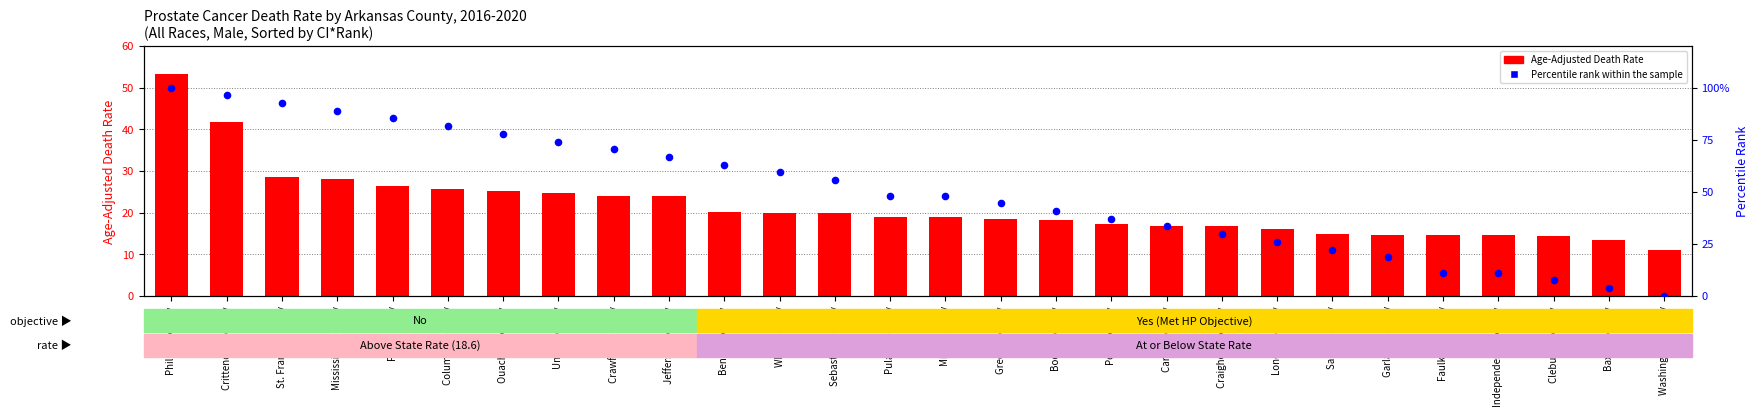

Is the value of Age-Adjusted Death Rate at Greene County greater than the value of Percentile rank within the sample at Craighead County?

No